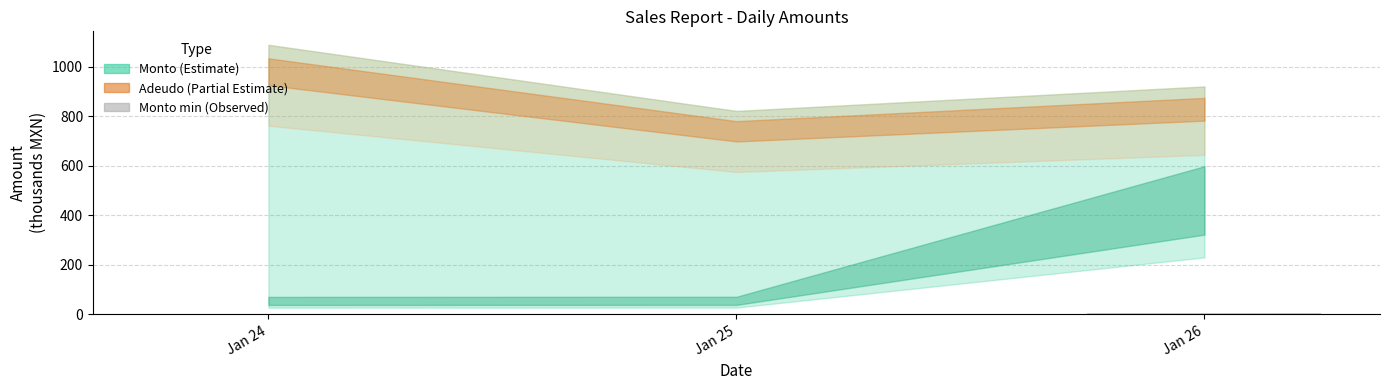

The chart shows a value of 2.0 at Jan 25. True or false?

True